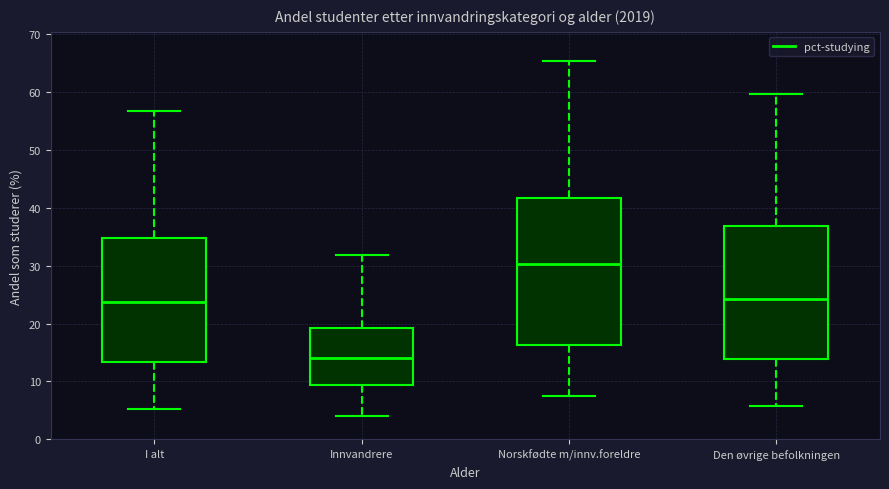

Reading left to right, transcribe this box plot: for each box, give where its median line is, the range the box spans, and where its two whiskers end, as read against the y-axis. The values are not printed on the chart, so give them approximately, as read against the axis.

I alt: median 24, box 13 to 35, whiskers 5 to 57
Innvandrere: median 14, box 9 to 19, whiskers 4 to 32
Norskfødte m/innv.foreldre: median 30, box 16 to 42, whiskers 7 to 65
Den øvrige befolkningen: median 24, box 14 to 37, whiskers 6 to 60